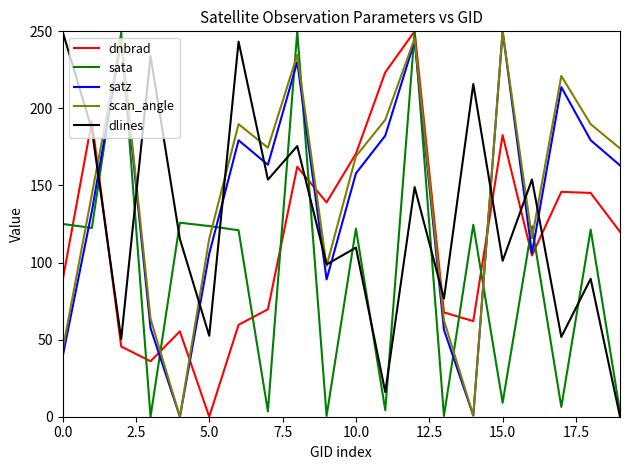

True or false: dlines and sata intersect in this chart.

True